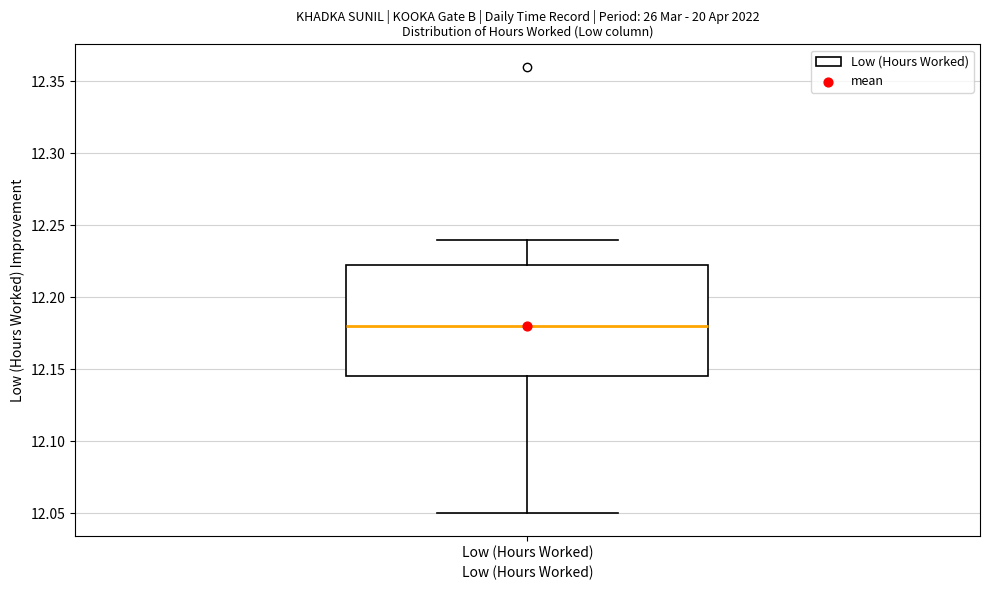

Where does the upper whisker of the box for Low (Hours Worked) end on the y-axis? The values are not printed on the chart, so give them approximately, as read against the axis.

12.240